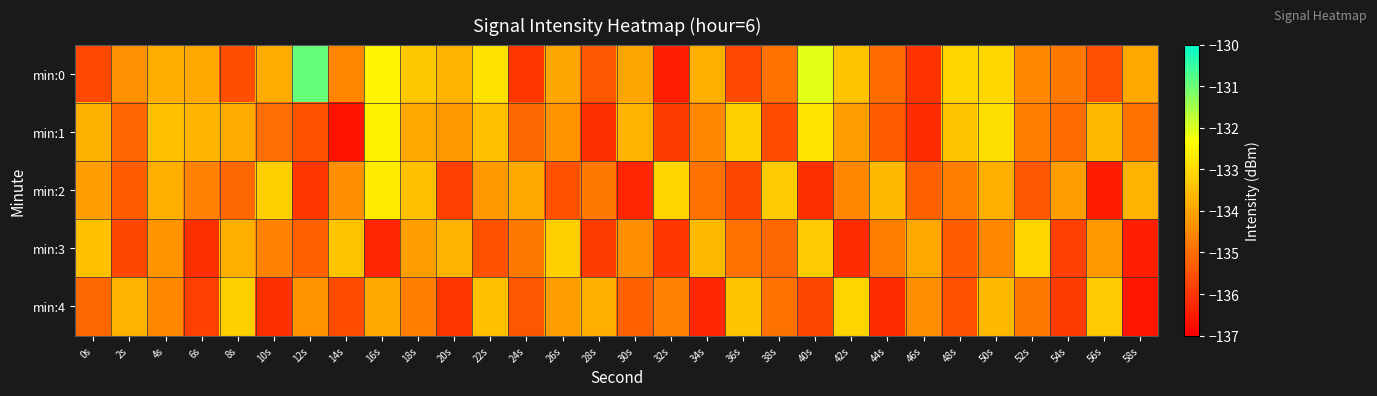

Reading left to right, what are all the values shown in this chart?

min:0: 0s=-135.6	2s=-134.3	4s=-133.8	6s=-133.9	8s=-135.6	10s=-133.8	12s=-131.0	14s=-134.6	16s=-132.5	18s=-133.3	20s=-133.7	22s=-132.8	24s=-136.0	26s=-134.0	28s=-135.4	30s=-134.0	32s=-136.4	34s=-133.8	36s=-135.7	38s=-134.9	40s=-132.1	42s=-133.4	44s=-135.0	46s=-136.1	48s=-133.1	50s=-133.1	52s=-134.5	54s=-134.8	56s=-135.5	58s=-133.9
min:1: 0s=-133.8	2s=-135.1	4s=-133.5	6s=-133.7	8s=-133.9	10s=-135.0	12s=-135.5	14s=-136.6	16s=-132.6	18s=-133.9	20s=-134.2	22s=-133.5	24s=-135.1	26s=-134.3	28s=-136.1	30s=-133.7	32s=-135.9	34s=-134.5	36s=-133.2	38s=-135.6	40s=-132.8	42s=-134.1	44s=-135.3	46s=-136.2	48s=-133.4	50s=-132.9	52s=-134.7	54s=-135.0	56s=-133.6	58s=-134.9
min:2: 0s=-134.1	2s=-135.3	4s=-133.8	6s=-134.6	8s=-135.1	10s=-133.2	12s=-136.0	14s=-134.4	16s=-132.7	18s=-133.5	20s=-135.8	22s=-134.2	24s=-133.9	26s=-135.5	28s=-134.8	30s=-136.3	32s=-133.1	34s=-134.9	36s=-135.7	38s=-133.3	40s=-136.1	42s=-134.5	44s=-133.6	46s=-135.2	48s=-134.7	50s=-133.8	52s=-135.4	54s=-134.1	56s=-136.5	58s=-133.7
min:3: 0s=-133.5	2s=-135.7	4s=-134.3	6s=-136.1	8s=-133.8	10s=-134.6	12s=-135.2	14s=-133.4	16s=-136.3	18s=-134.1	20s=-133.7	22s=-135.5	24s=-134.8	26s=-133.2	28s=-135.9	30s=-134.4	32s=-136.0	34s=-133.6	36s=-134.9	38s=-135.1	40s=-133.3	42s=-136.2	44s=-134.7	46s=-133.9	48s=-135.3	50s=-134.5	52s=-133.1	54s=-135.8	56s=-134.2	58s=-136.4
min:4: 0s=-135.1	2s=-133.7	4s=-134.5	6s=-135.8	8s=-133.2	10s=-136.1	12s=-134.3	14s=-135.6	16s=-133.9	18s=-134.7	20s=-136.0	22s=-133.5	24s=-135.4	26s=-134.1	28s=-133.8	30s=-135.2	32s=-134.6	34s=-136.3	36s=-133.4	38s=-134.9	40s=-135.7	42s=-133.1	44s=-136.2	46s=-134.4	48s=-135.5	50s=-133.6	52s=-134.8	54s=-135.9	56s=-133.3	58s=-136.6